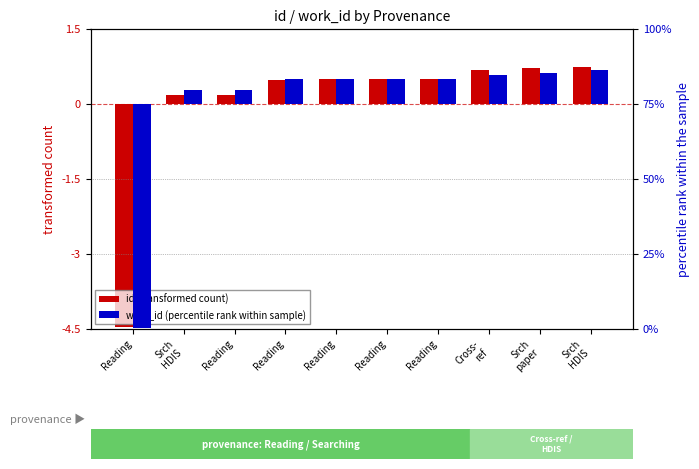

How many data points does each series have?

10